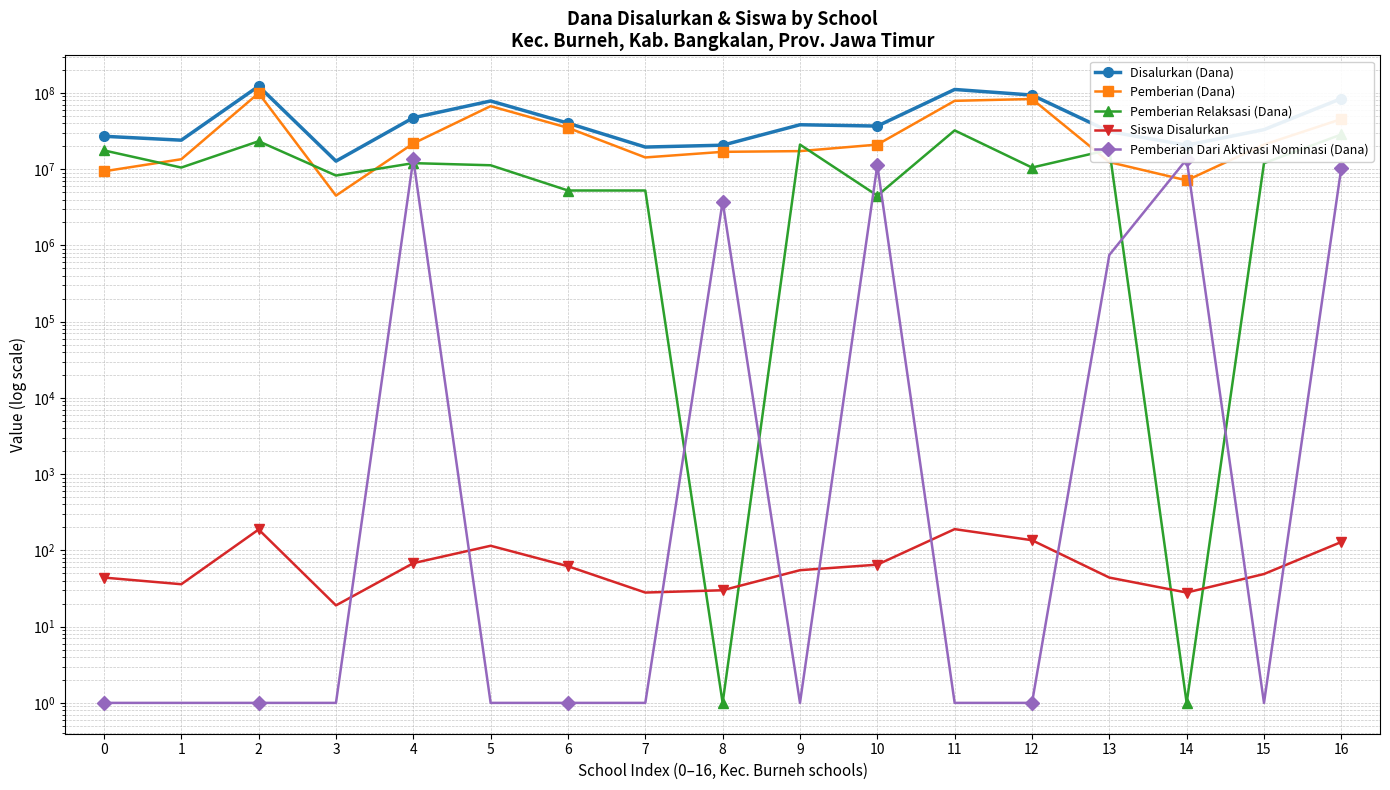

How many values in the Pemberian Relaksasi (Dana) series are below 11250000?

8